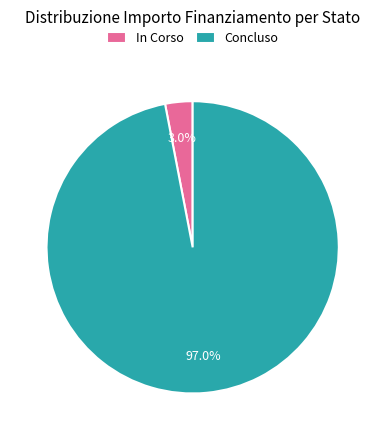

Between Concluso and In Corso, which is larger?

Concluso